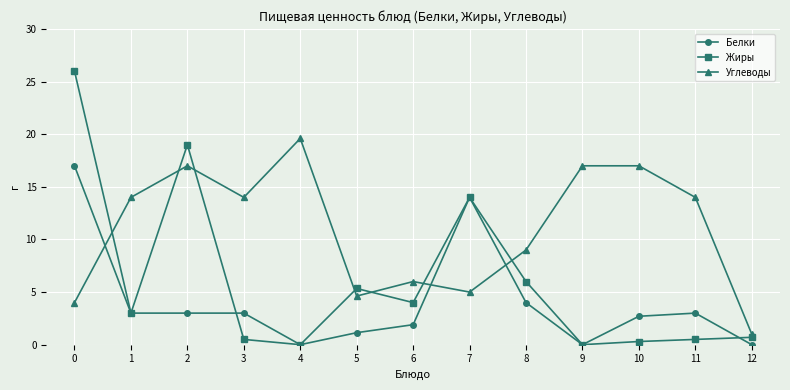

List the series in order of their peak value, lowest first.

Белки, Углеводы, Жиры